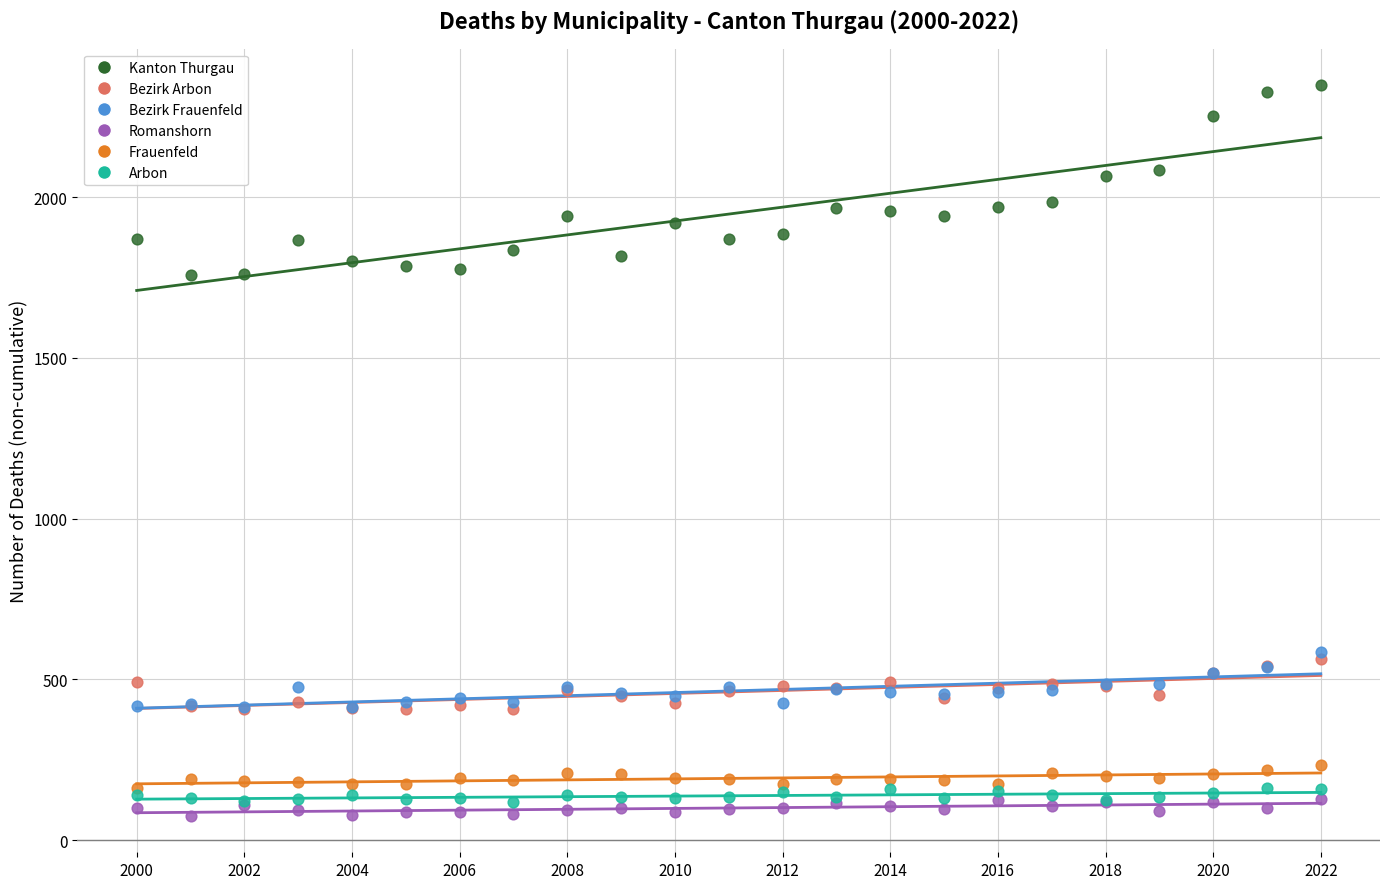

Which series reaches the maximum Y coordinate?

Kanton Thurgau